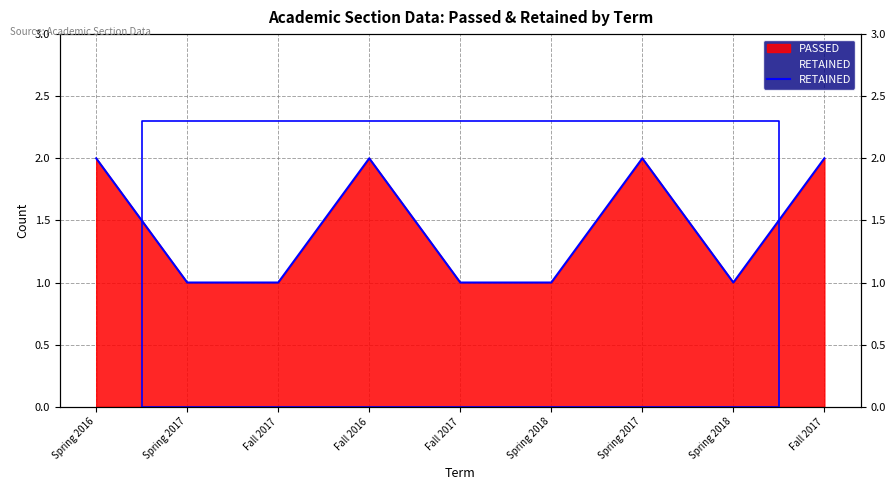

List the labels in order of value, smallest first.

Spring 2017, Fall 2017, Fall 2017, Spring 2018, Spring 2018, Spring 2016, Fall 2016, Spring 2017, Fall 2017